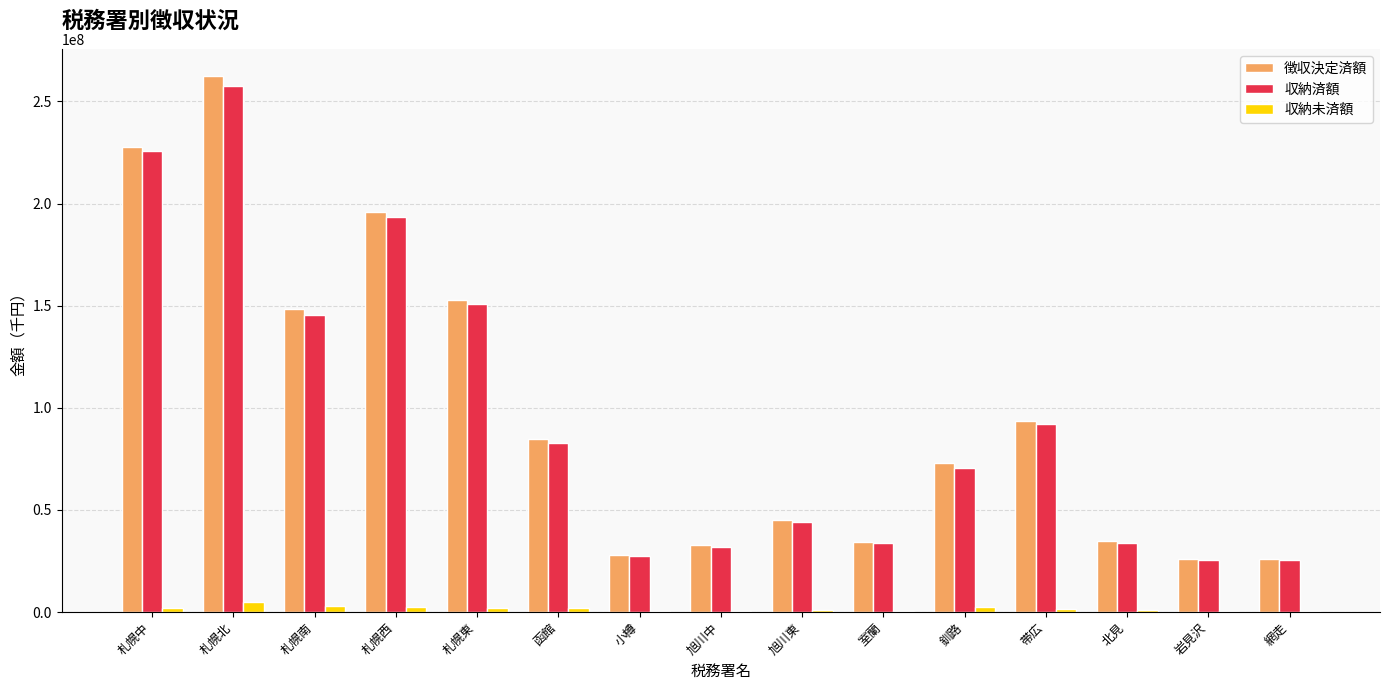

True or false: 収納済額 has a value of 25366300 at 網走.

True